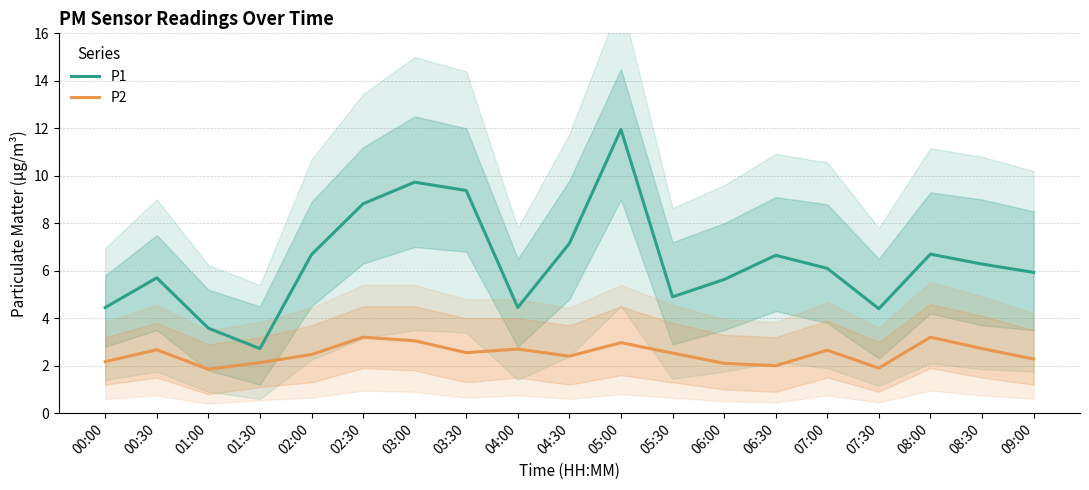

What is the average value of the P1 series?

6.4